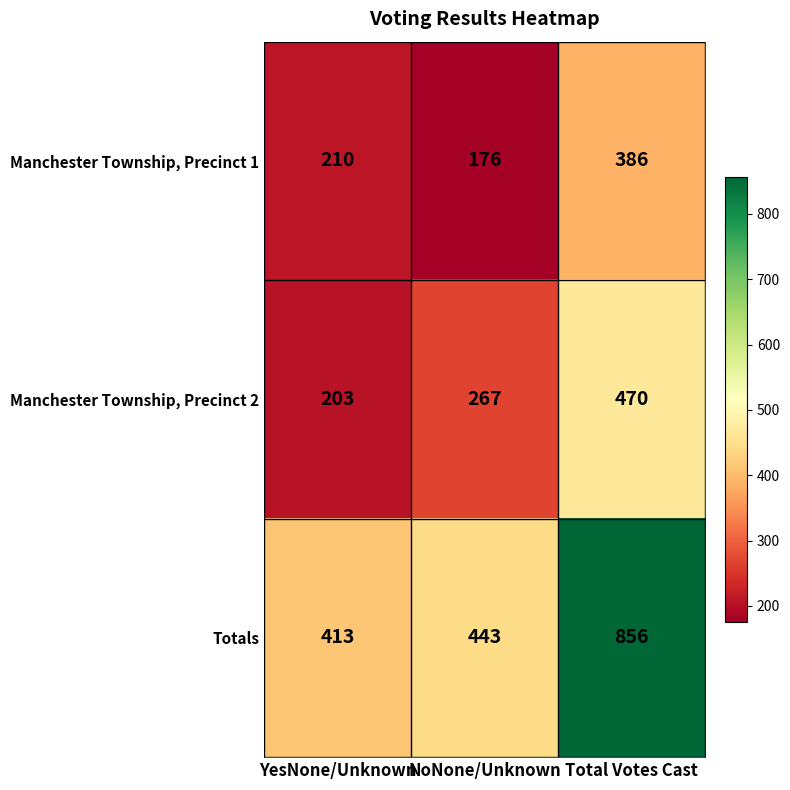

Is it true that Totals equals 443 at NoNone/Unknown?

True